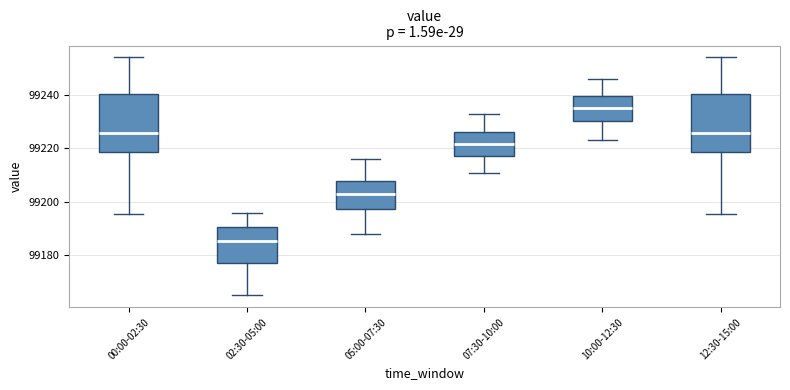

Reading left to right, transcribe this box plot: for each box, give where its median line is, the range the box spans, and where its two whiskers end, as read against the y-axis. The values are not printed on the chart, so give them approximately, as read against the axis.

00:00-02:30: median 99226, box 99218 to 99240, whiskers 99196 to 99254
02:30-05:00: median 99186, box 99178 to 99190, whiskers 99166 to 99196
05:00-07:30: median 99204, box 99198 to 99208, whiskers 99188 to 99216
07:30-10:00: median 99222, box 99218 to 99226, whiskers 99212 to 99234
10:00-12:30: median 99236, box 99230 to 99240, whiskers 99224 to 99246
12:30-15:00: median 99226, box 99218 to 99240, whiskers 99196 to 99254